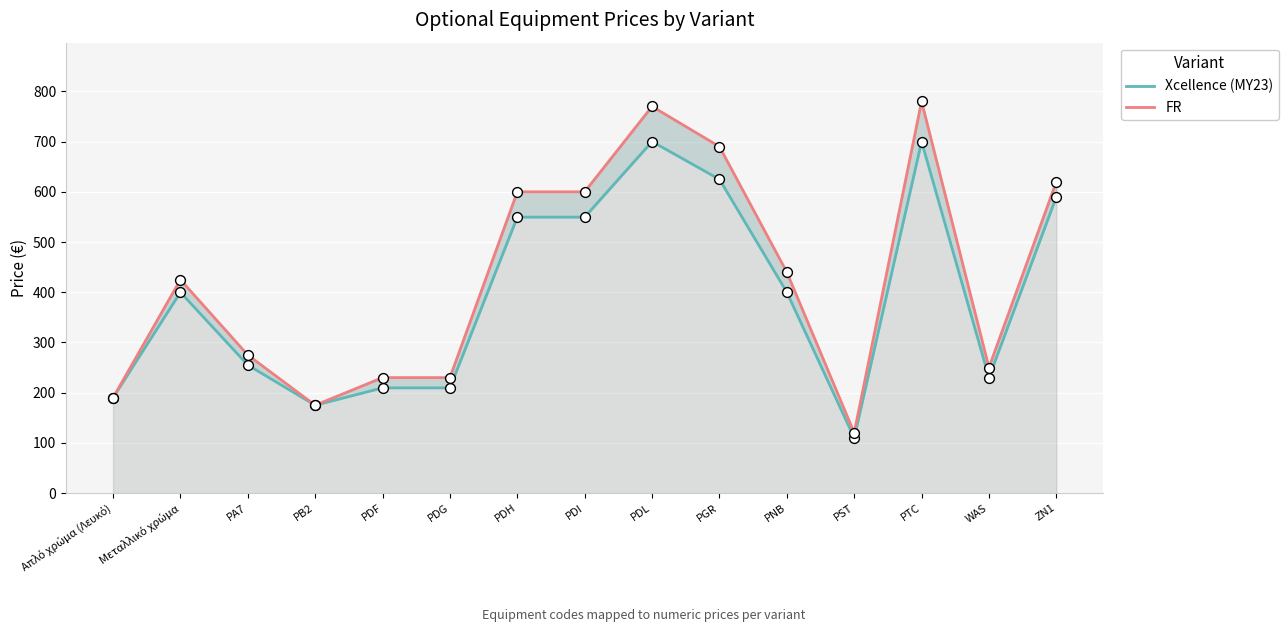

At which category is the sum across all series the highest?

PTC